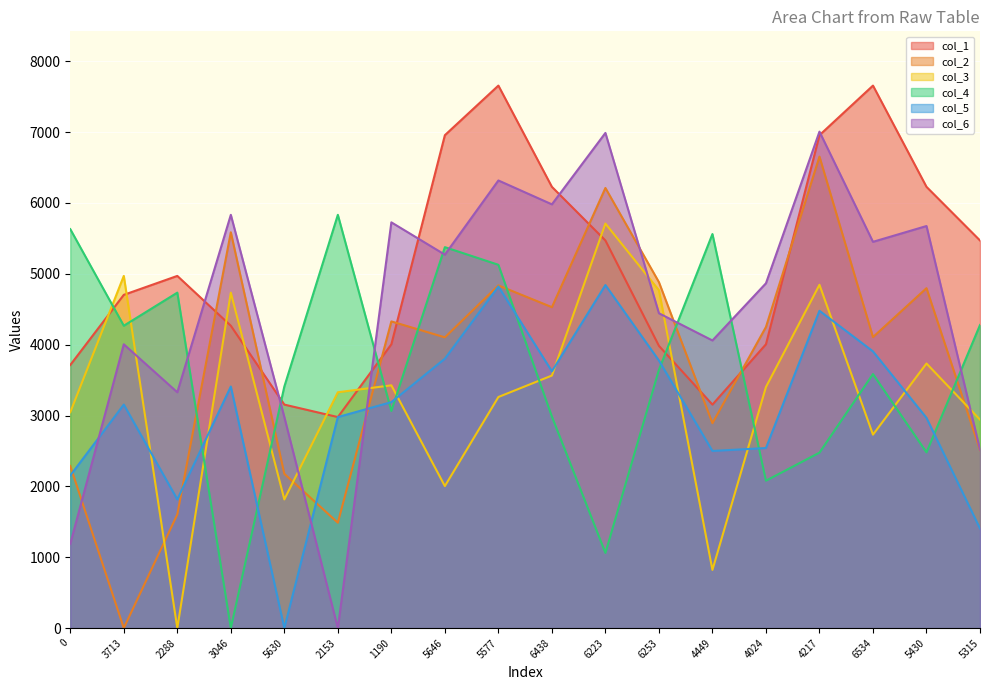

What is the difference between the col_2 values at 6253 and 6438?

353